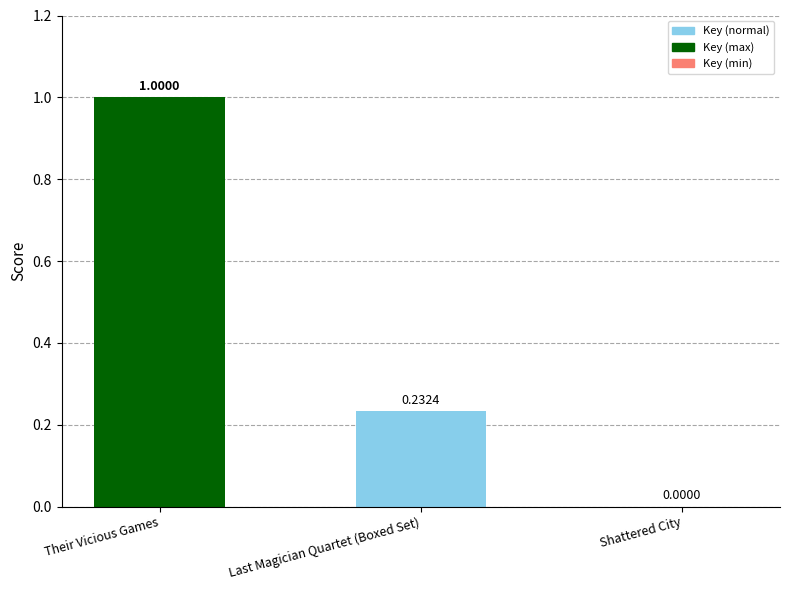

Which category has the highest value across all series?

Their Vicious Games